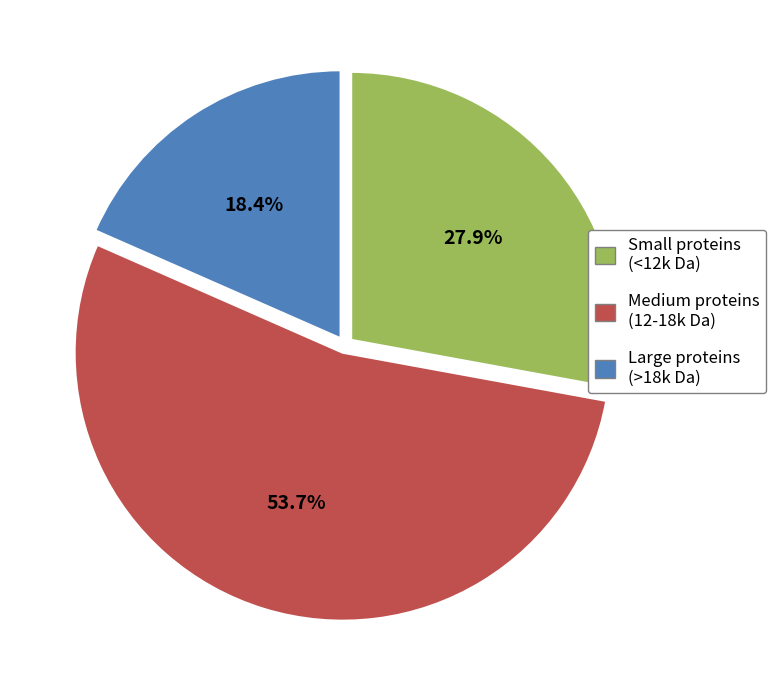

To the nearest percent, what is the difference between the largest and smallest slice percentages?

35%